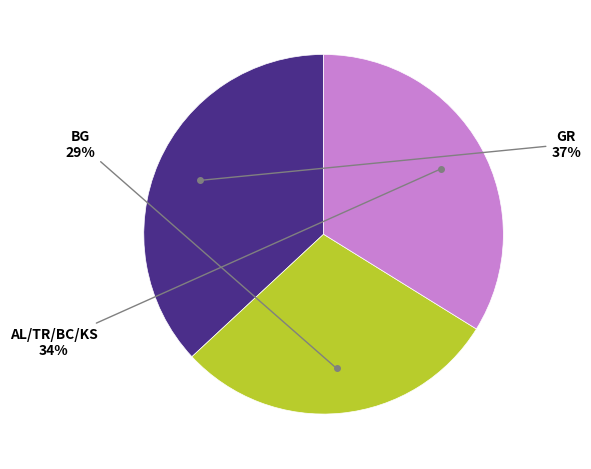

To the nearest percent, what is the difference between the largest and smallest slice percentages?

8%